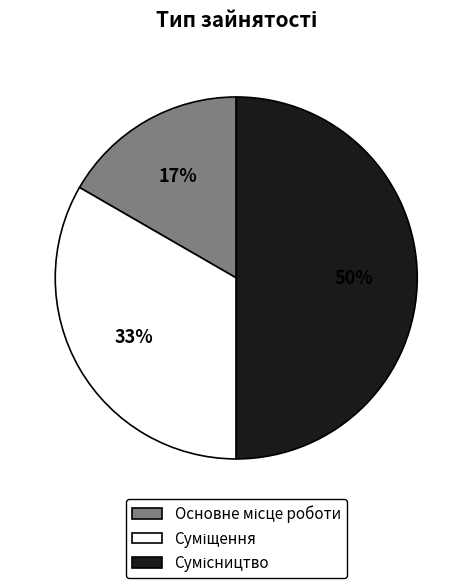

To the nearest percent, what is the difference between the largest and smallest slice percentages?

33%